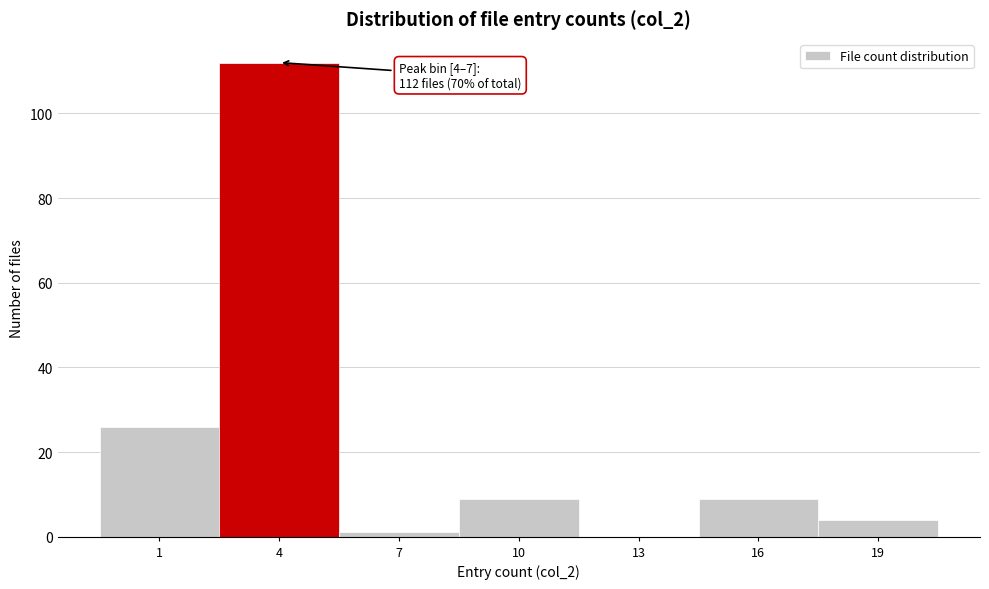

Reading left to right, extract all data points from this chart.

1=26	4=112	7=1	10=9	13=0	16=9	19=4